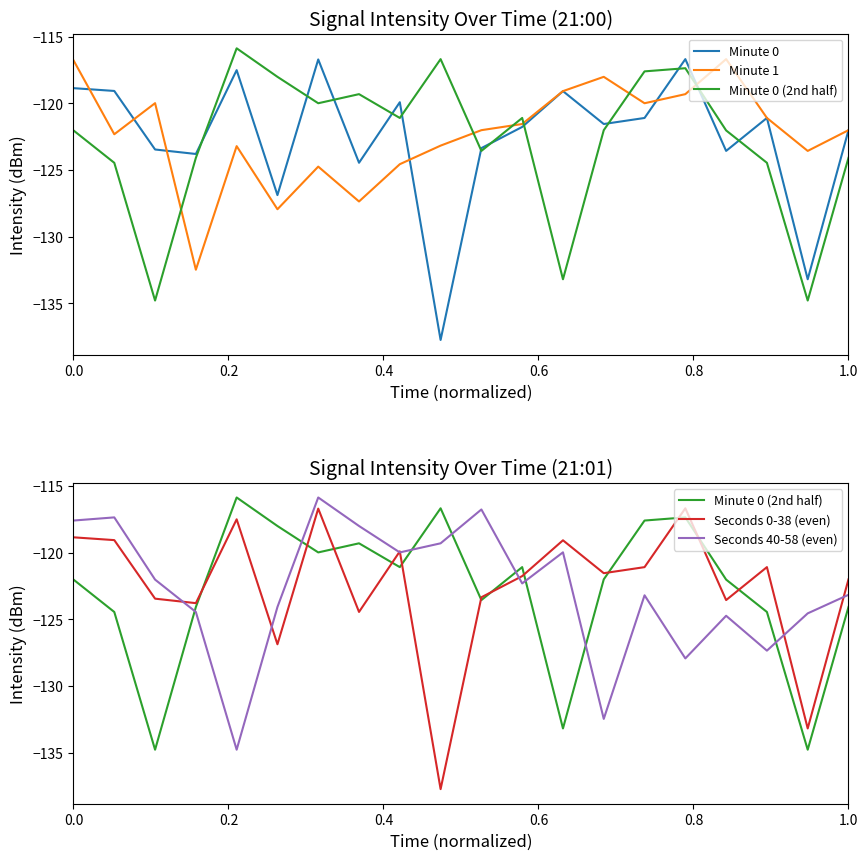

Is this an area chart (filled region under the line)?

No